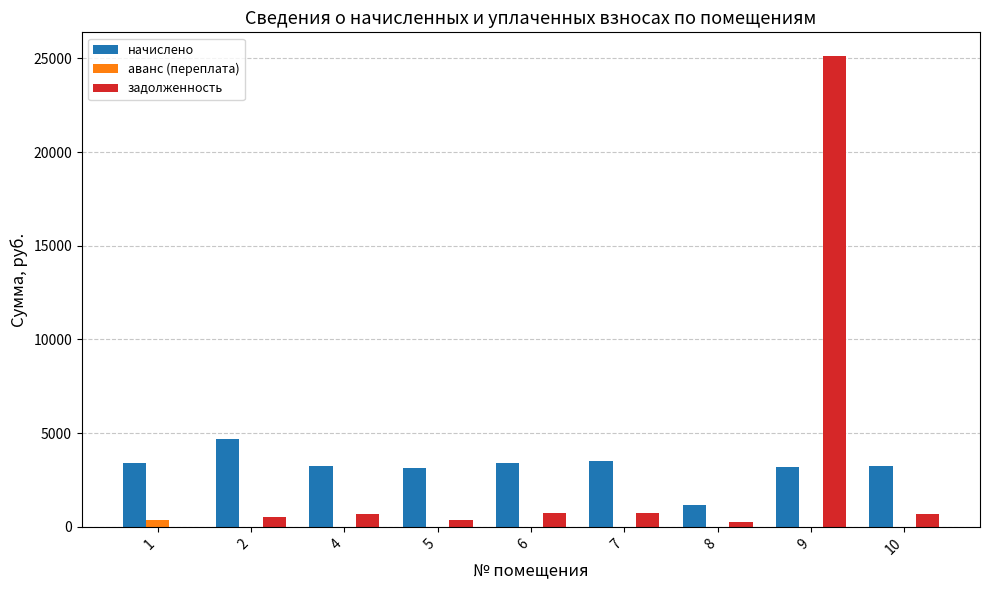

What is the maximum value for начислено?

4688.1